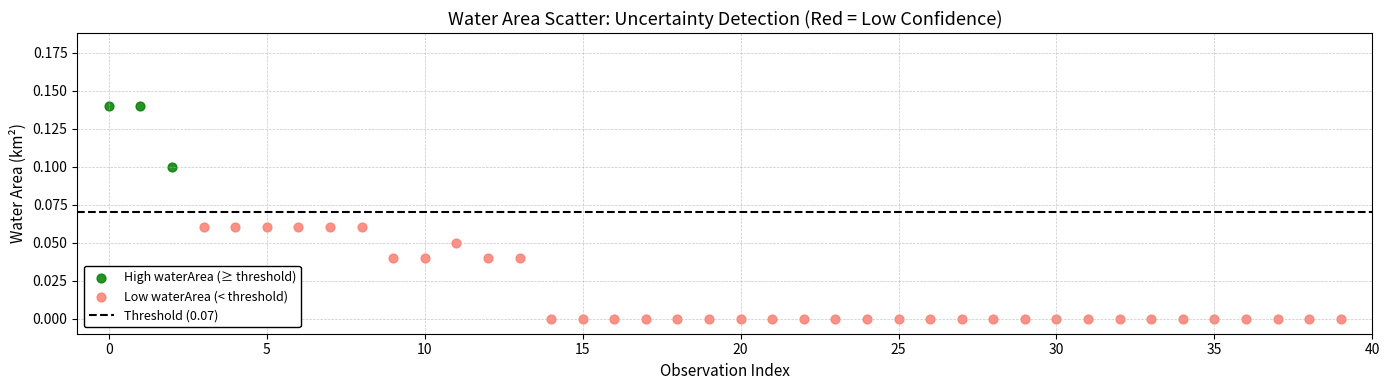

Which series reaches the minimum Y coordinate?

Low waterArea (< threshold)